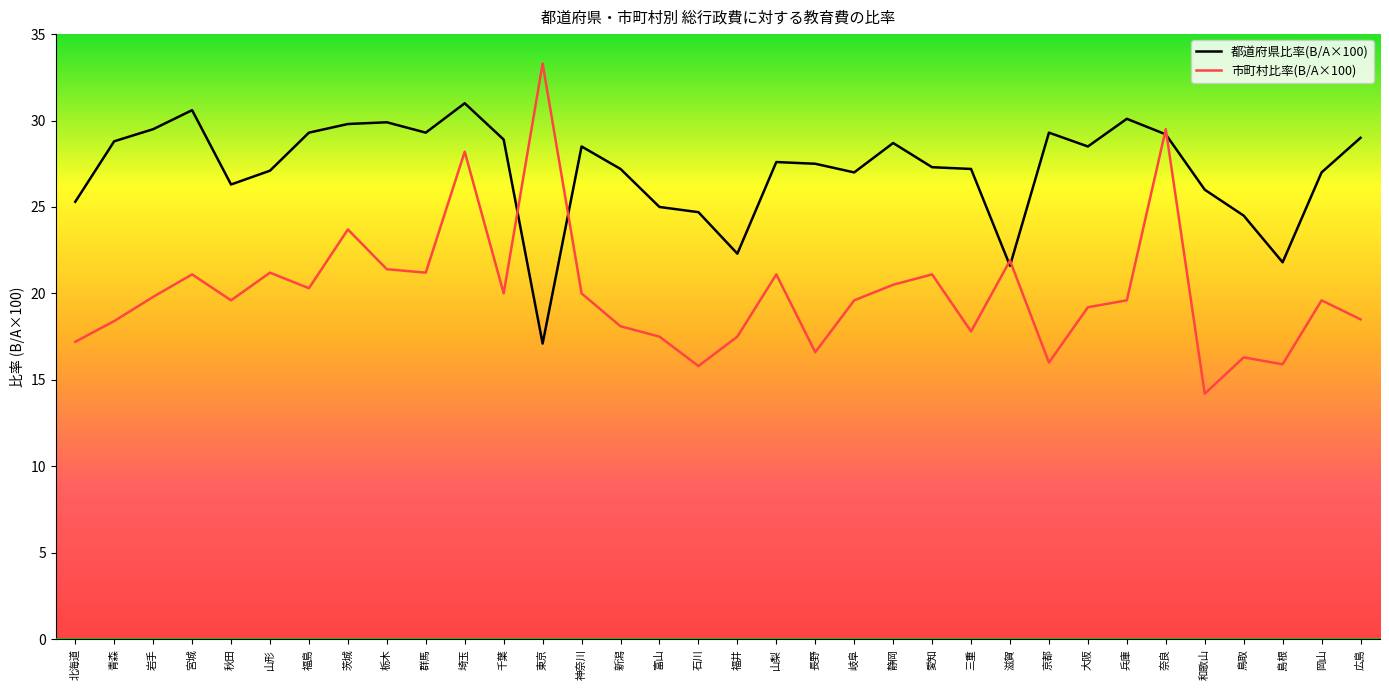

How many lines are shown in the chart?

2